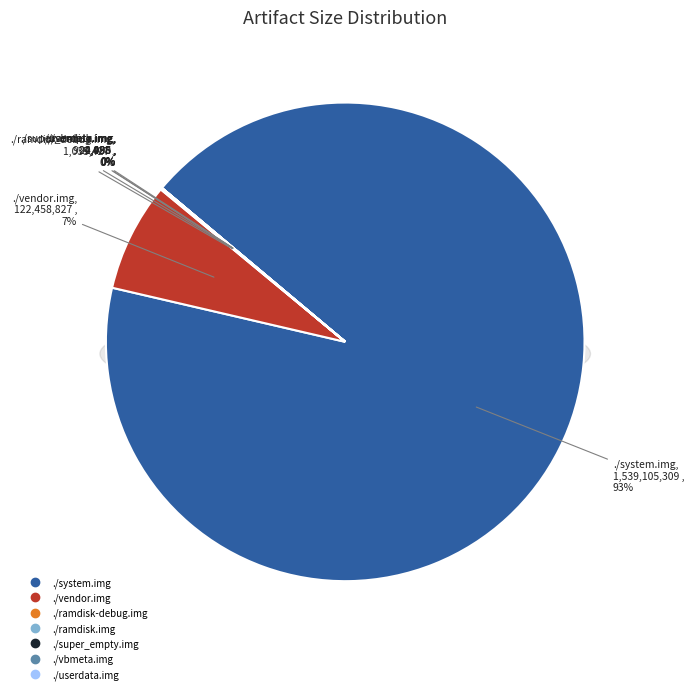

To the nearest percent, what is the difference between the largest and smallest slice percentages?

93%